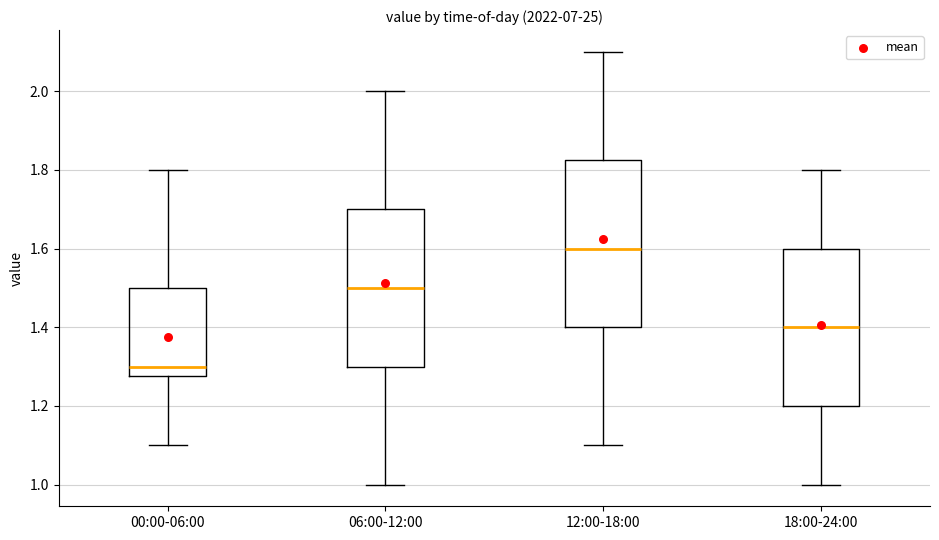

Reading left to right, read every box against the y-axis: the position of its median line, the range the box covers, and the ends of its whiskers. The values are not printed on the chart, so give them approximately, as read against the axis.

00:00-06:00: median 1.30, box 1.28 to 1.50, whiskers 1.10 to 1.80
06:00-12:00: median 1.50, box 1.30 to 1.70, whiskers 1.00 to 2.00
12:00-18:00: median 1.60, box 1.40 to 1.82, whiskers 1.10 to 2.10
18:00-24:00: median 1.40, box 1.20 to 1.60, whiskers 1.00 to 1.80